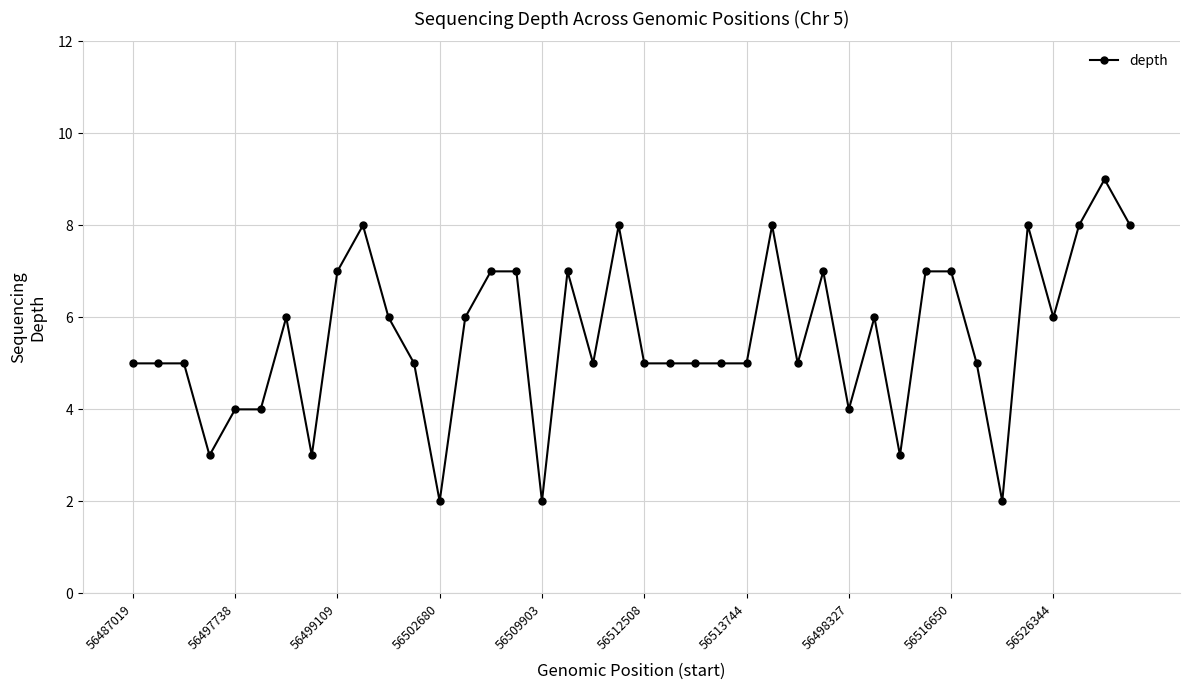

What is the greatest value displayed?

9